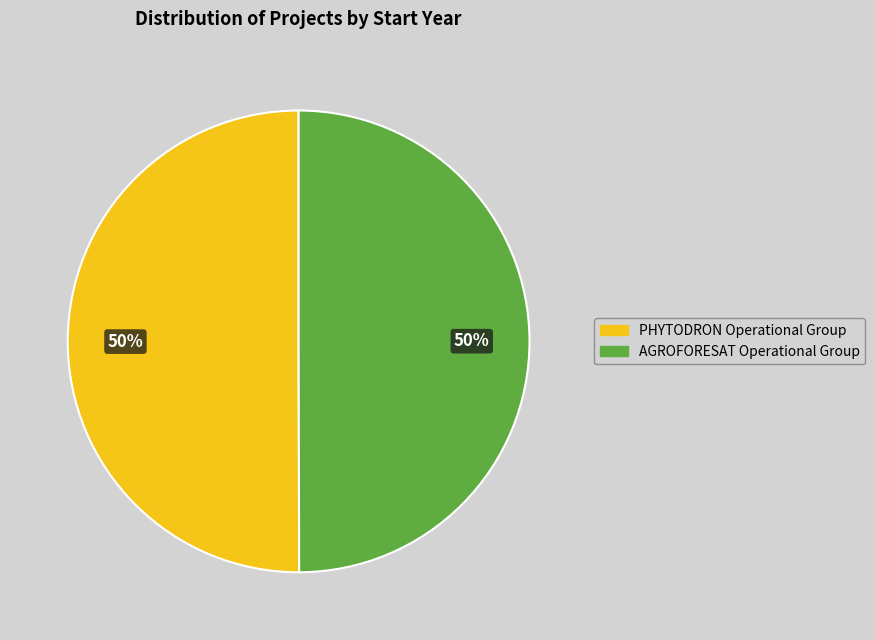

Approximately how many times larger is the value at AGROFORESAT Operational Group compared to PHYTODRON Operational Group?

1.0